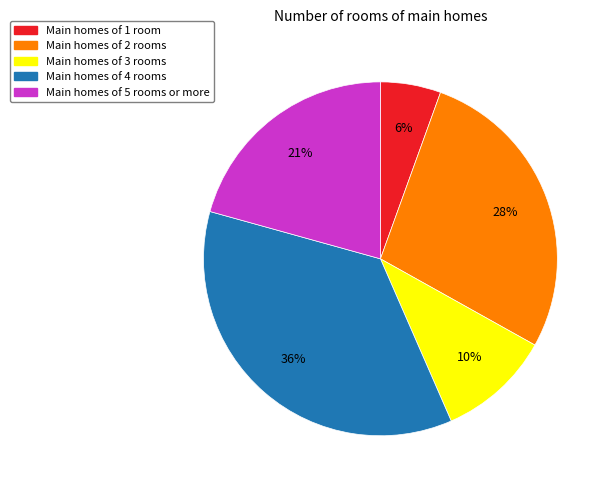

To the nearest percent, what is the difference between the largest and smallest slice percentages?

30%